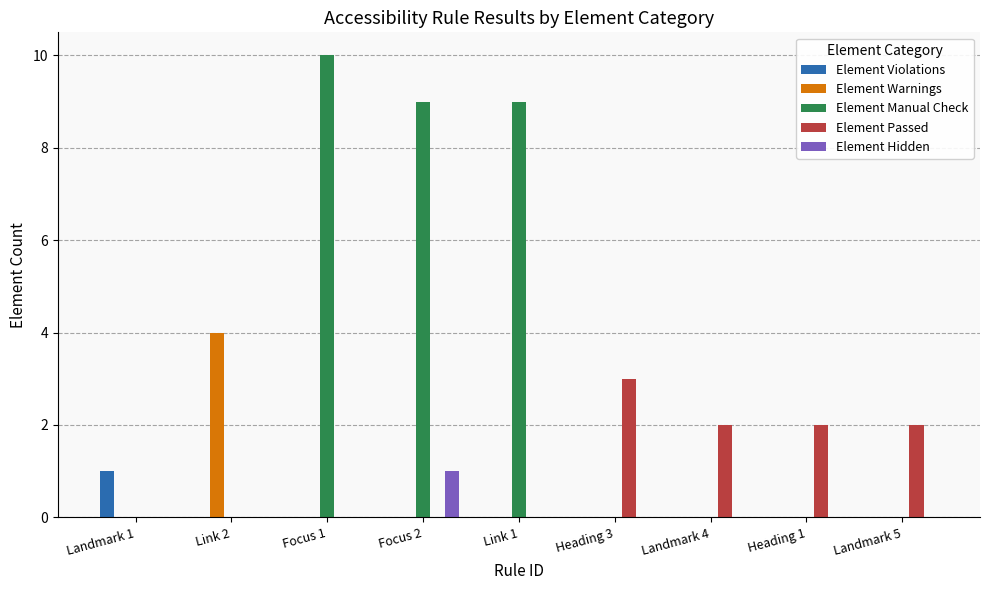

Reading right to left, list all the values displayed in this chart.

Element Violations: 0	0	0	0	0	0	0	0	1
Element Warnings: 0	0	0	0	0	0	0	4	0
Element Manual Check: 0	0	0	0	9	9	10	0	0
Element Passed: 2	2	2	3	0	0	0	0	0
Element Hidden: 0	0	0	0	0	1	0	0	0